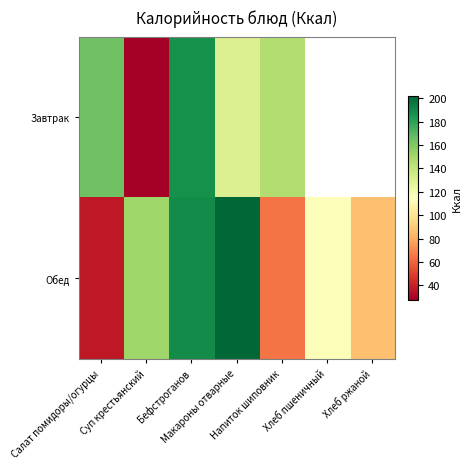

Is it true that Завтрак equals 204.5 at Макароны отварные?

False